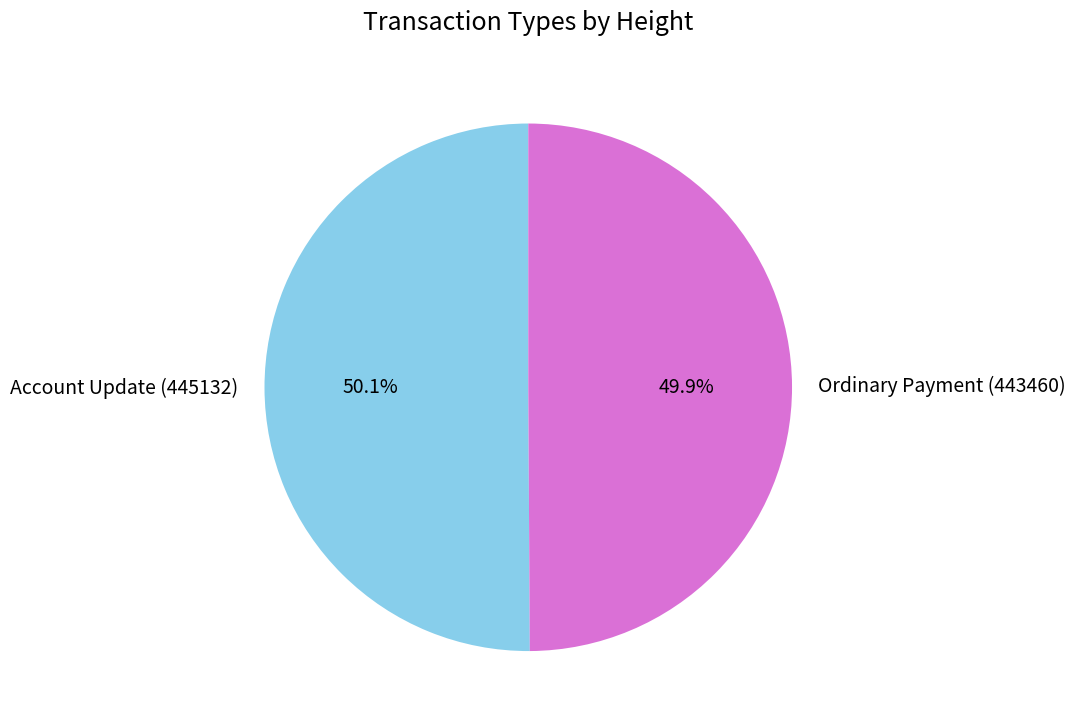

Count the number of slices in the pie.

2